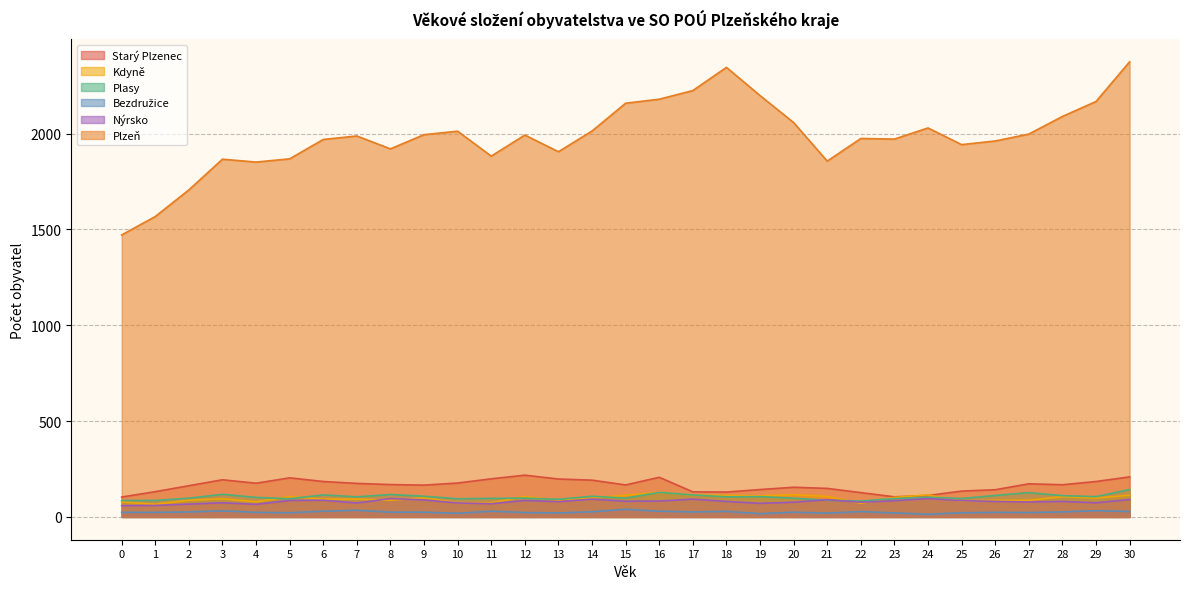

Reading left to right, transcribe all the data shown in this chart.

Starý Plzenec: 0=104	1=132	2=163	3=194	4=176	5=204	6=185	7=175	8=169	9=166	10=177	11=199	12=218	13=198	14=192	15=167	16=207	17=131	18=130	19=143	20=155	21=149	22=127	23=105	24=112	25=135	26=142	27=173	28=168	29=185	30=209
Kdyně: 0=78	1=66	2=87	3=95	4=79	5=106	6=93	7=93	8=87	9=100	10=74	11=74	12=106	13=87	14=99	15=113	16=128	17=115	18=112	19=110	20=116	21=107	22=71	23=102	24=115	25=82	26=87	27=87	28=106	29=99	30=113
Plasy: 0=86	1=86	2=98	3=118	4=102	5=95	6=115	7=105	8=117	9=108	10=95	11=97	12=98	13=92	14=108	15=98	16=128	17=115	18=105	19=106	20=98	21=87	22=83	23=96	24=103	25=96	26=112	27=127	28=111	29=106	30=143
Bezdružice: 0=24	1=24	2=26	3=32	4=24	5=22	6=30	7=35	8=25	9=25	10=19	11=30	12=23	13=21	14=27	15=40	16=30	17=26	18=29	19=17	20=25	21=20	22=28	23=21	24=14	25=22	26=24	27=23	28=26	29=33	30=28
Nýrsko: 0=59	1=60	2=67	3=74	4=66	5=86	6=87	7=73	8=96	9=89	10=73	11=69	12=86	13=80	14=93	15=82	16=83	17=93	18=81	19=71	20=77	21=90	22=77	23=85	24=96	25=85	26=81	27=78	28=81	29=74	30=91
Plzeň: 0=1471	1=1567	2=1706	3=1866	4=1851	5=1868	6=1969	7=1987	8=1920	9=1994	10=2012	11=1882	12=1992	13=1905	14=2013	15=2158	16=2179	17=2224	18=2345	19=2198	20=2057	21=1856	22=1974	23=1971	24=2029	25=1942	26=1961	27=1997	28=2089	29=2167	30=2374